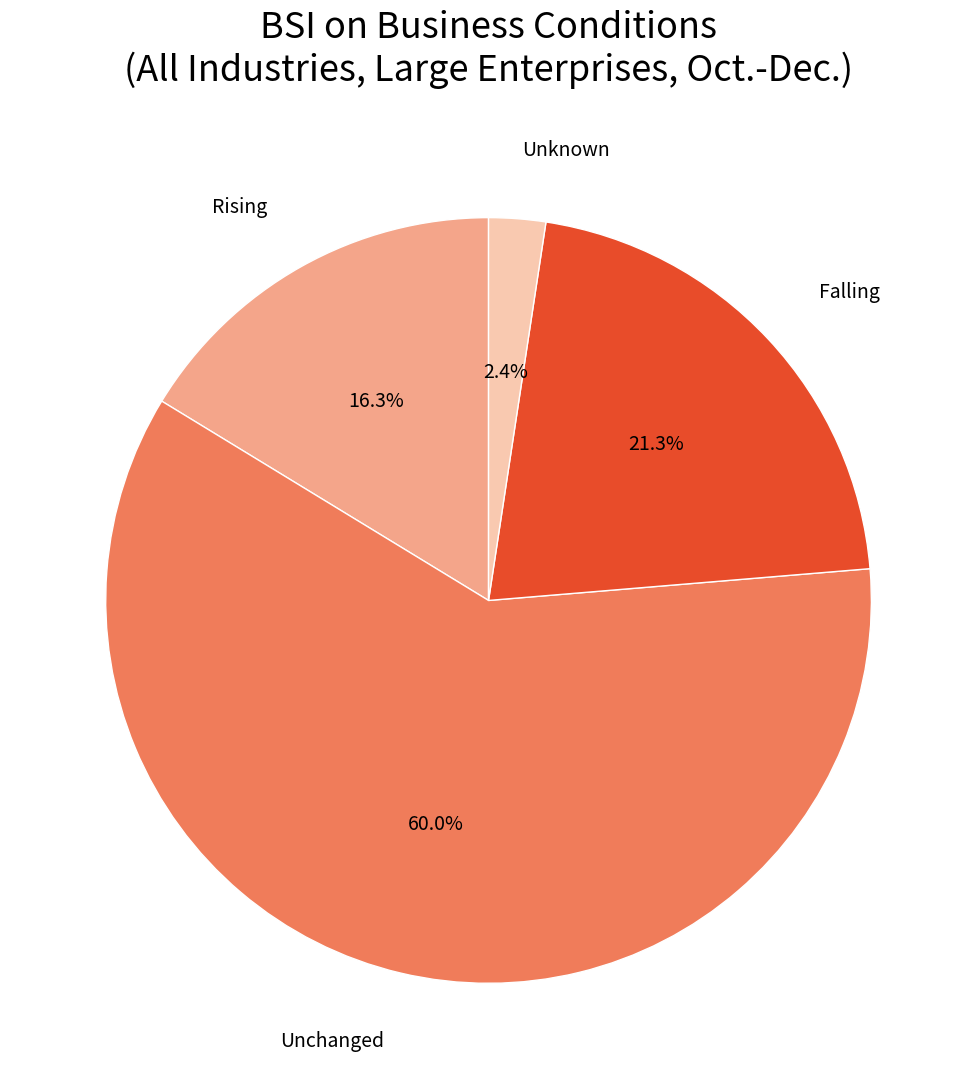

What is the smallest slice in the pie chart?

Unknown